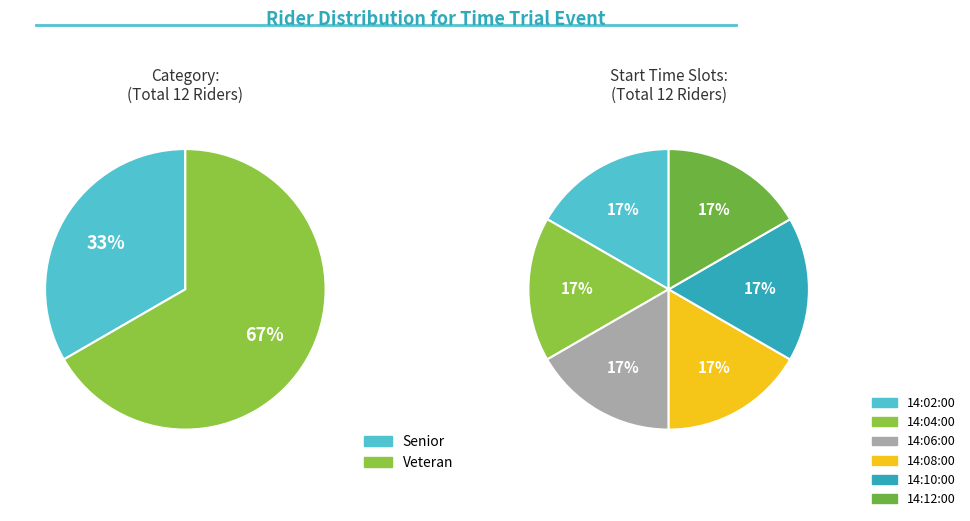

Does Senior represent more than half of the total?

No